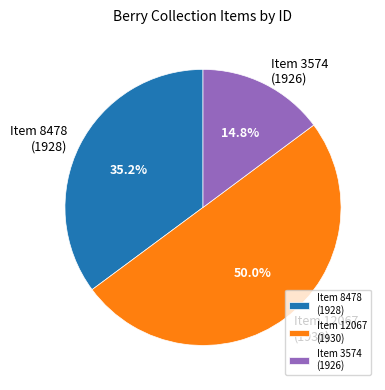

What percentage is NOT represented by Item 3574 (1926)?

85.2%